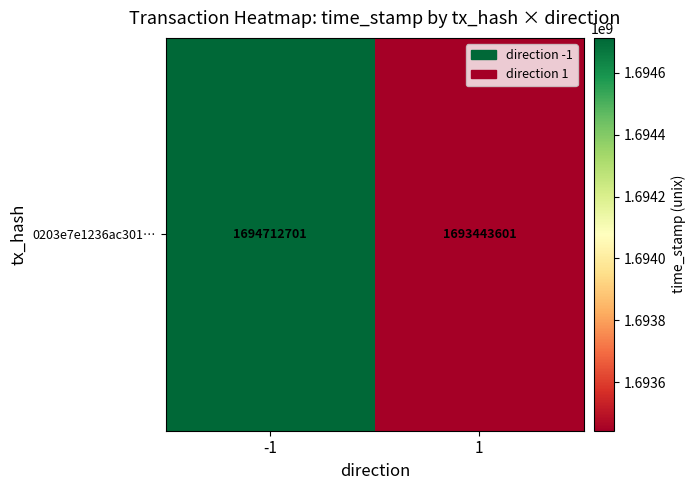

Rank the categories by value from lowest to highest.

1, -1